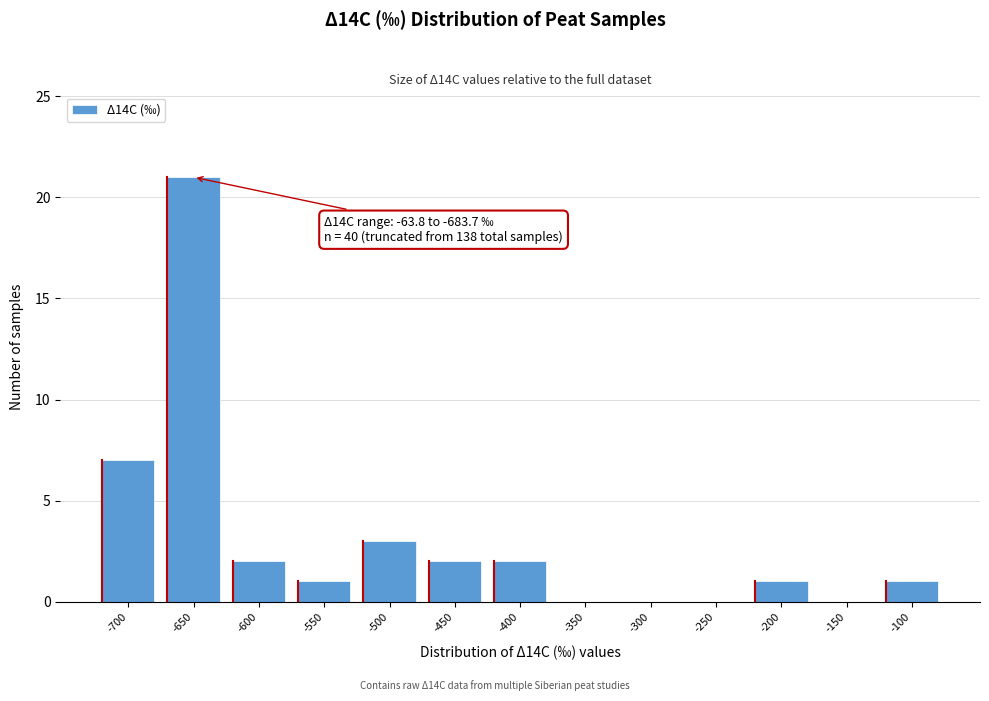

Reading right to left, transcribe all the data shown in this chart.

-100=1	-150=0	-200=1	-250=0	-300=0	-350=0	-400=2	-450=2	-500=3	-550=1	-600=2	-650=21	-700=7